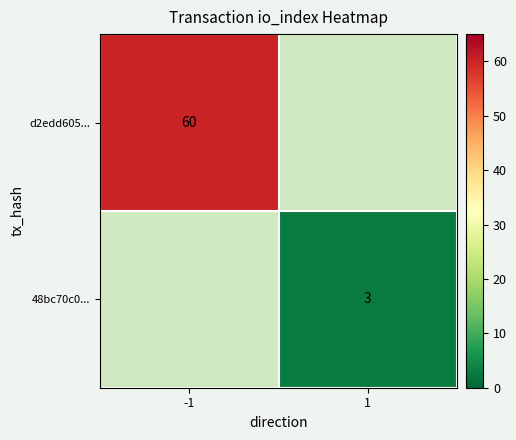

Which category has the highest value across all series?

-1